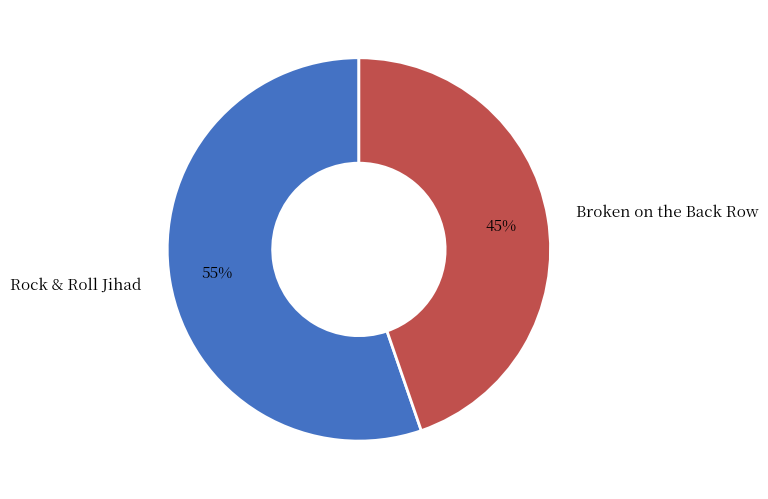

Which category accounts for the majority?

Rock & Roll Jihad